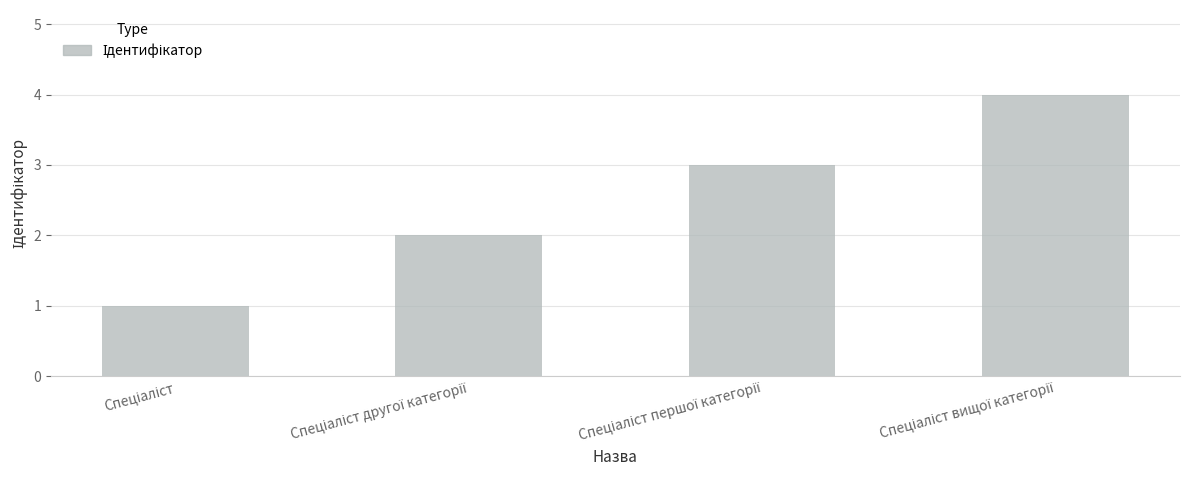

What is the minimum value shown in the chart?

1